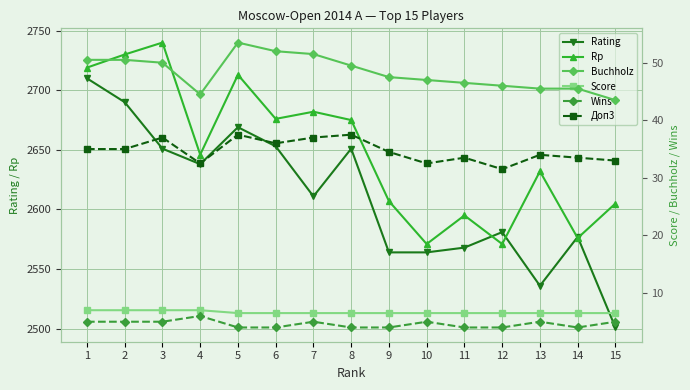

True or false: Rating has a value of 2638.0 at 4.

True